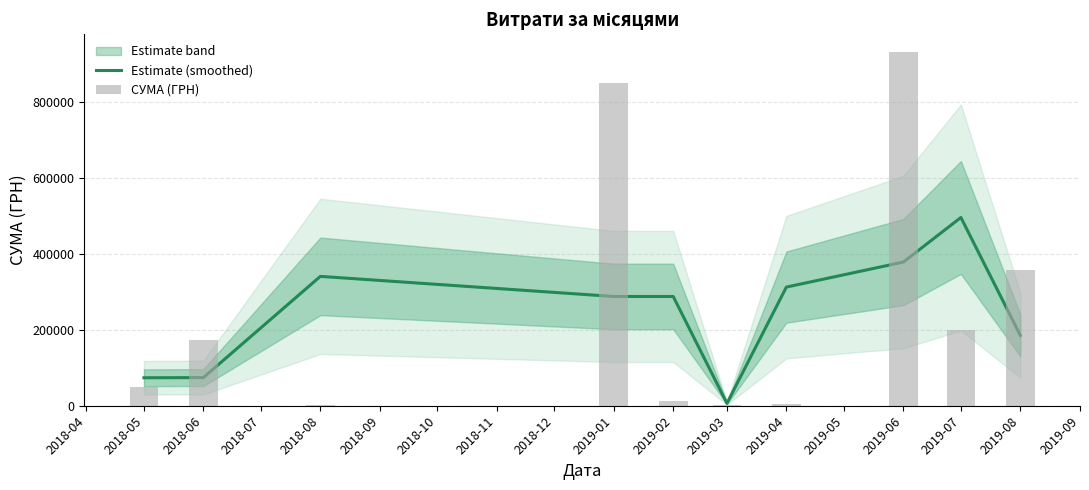

How many values in the СУМА (ГРН) series are below 171945?

5